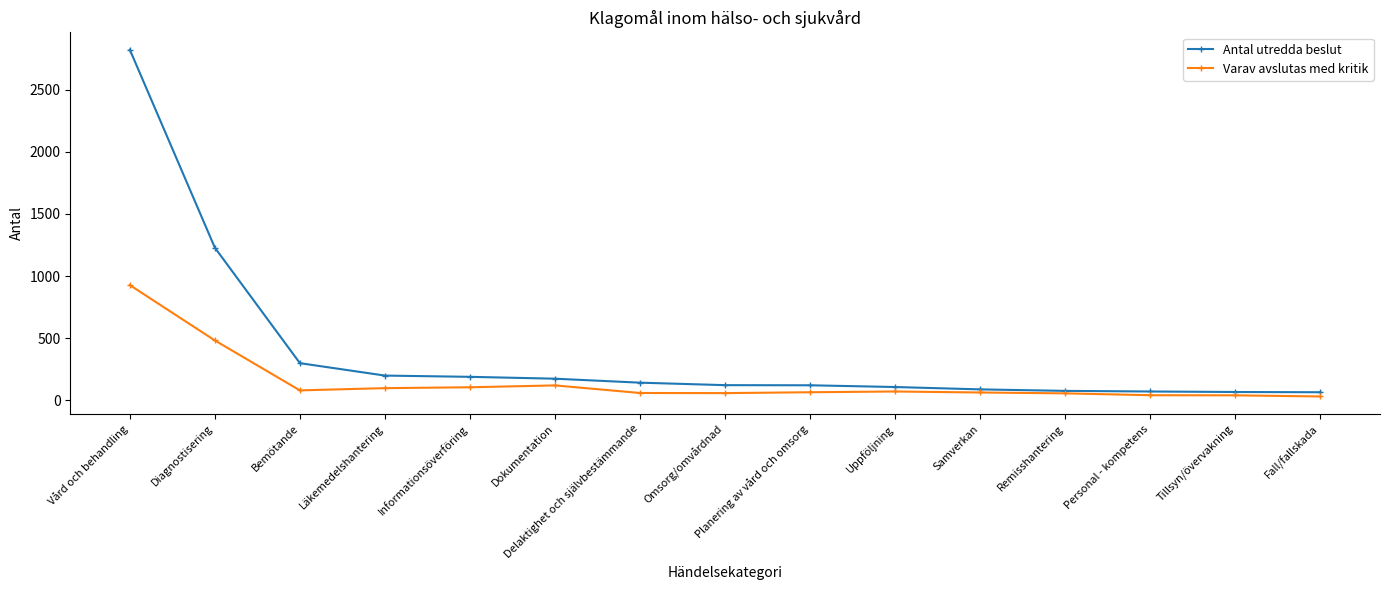

How many distinct data groups are displayed?

2